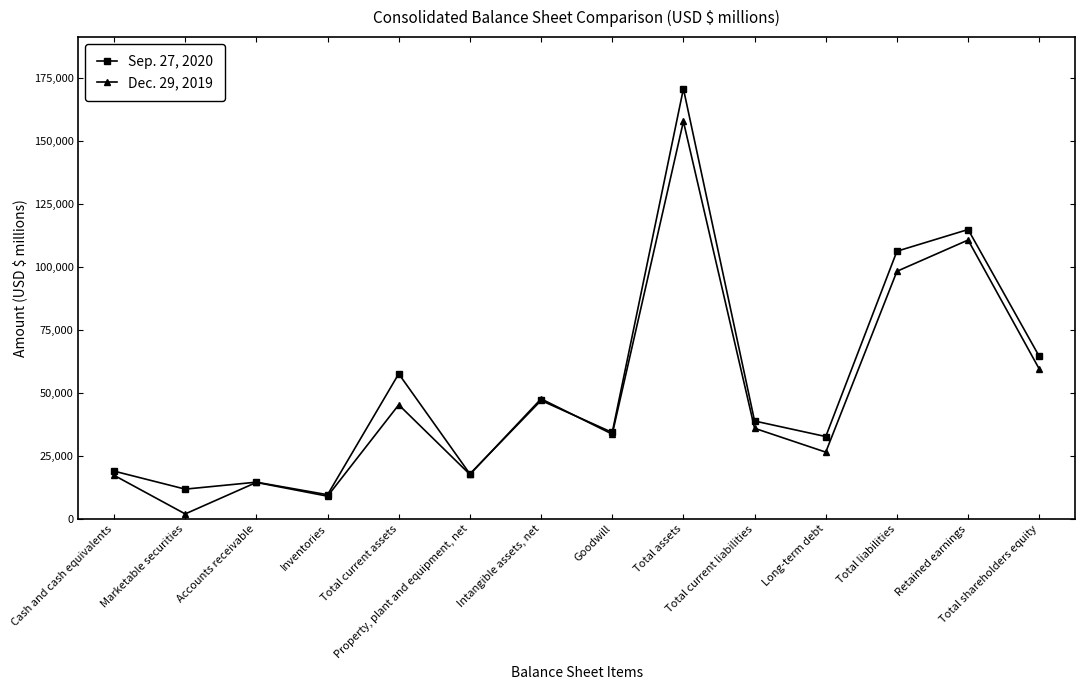

Is it true that Sep. 27, 2020 equals 47006 at Intangible assets, net?

True